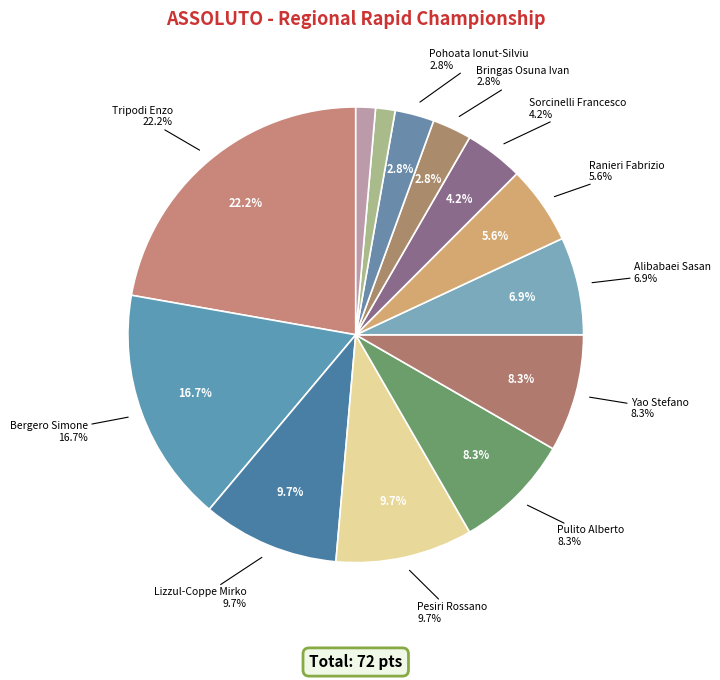

What is the change in value from Ranieri Fabrizio to Gallucci Alessio?

-3